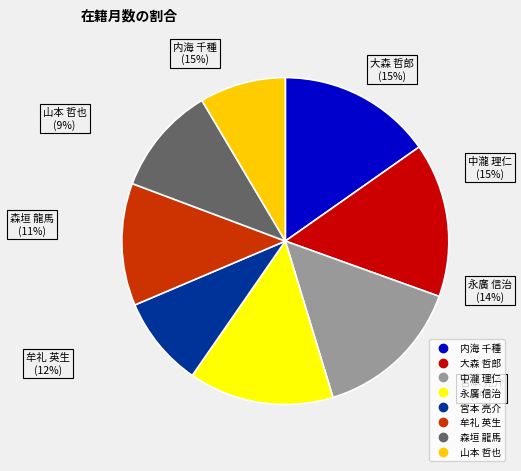

Combined, what portion of the pie is 宮本 亮介 and 中瀧 理仁?

23.8%